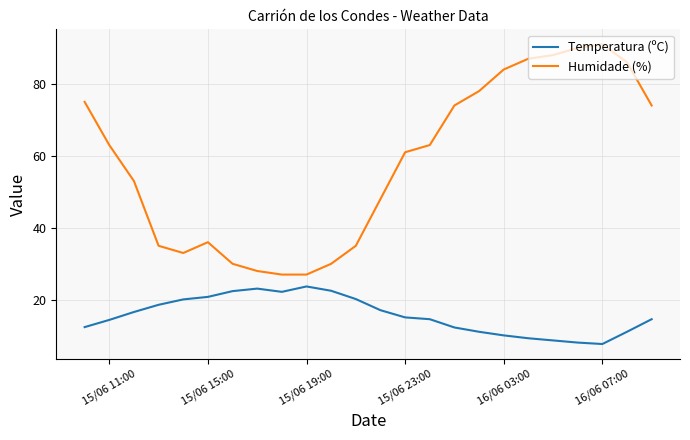

True or false: Temperatura (ºC) and Humidade (%) intersect in this chart.

False